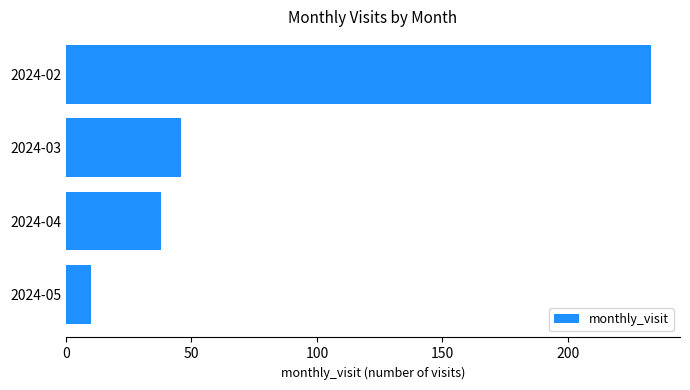

Where is the data nearest to the value 121?

2024-03